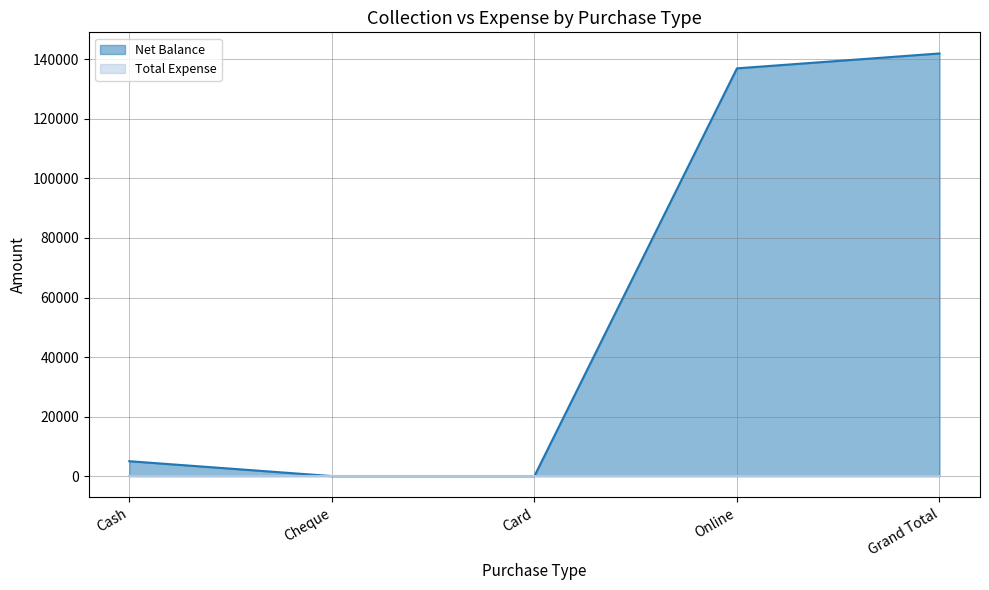

What is the sum of all values?

283974